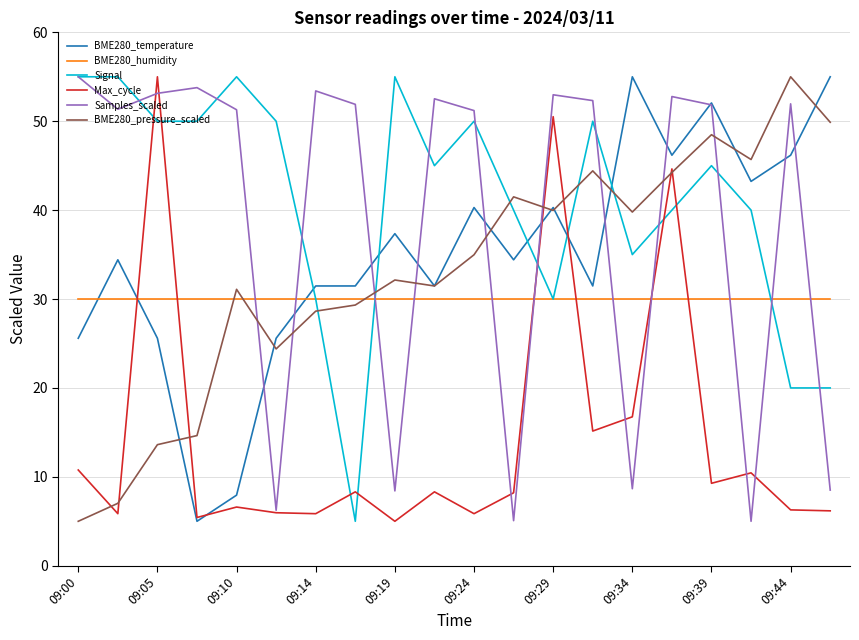

True or false: BME280_pressure_scaled and Signal cross at least once.

True